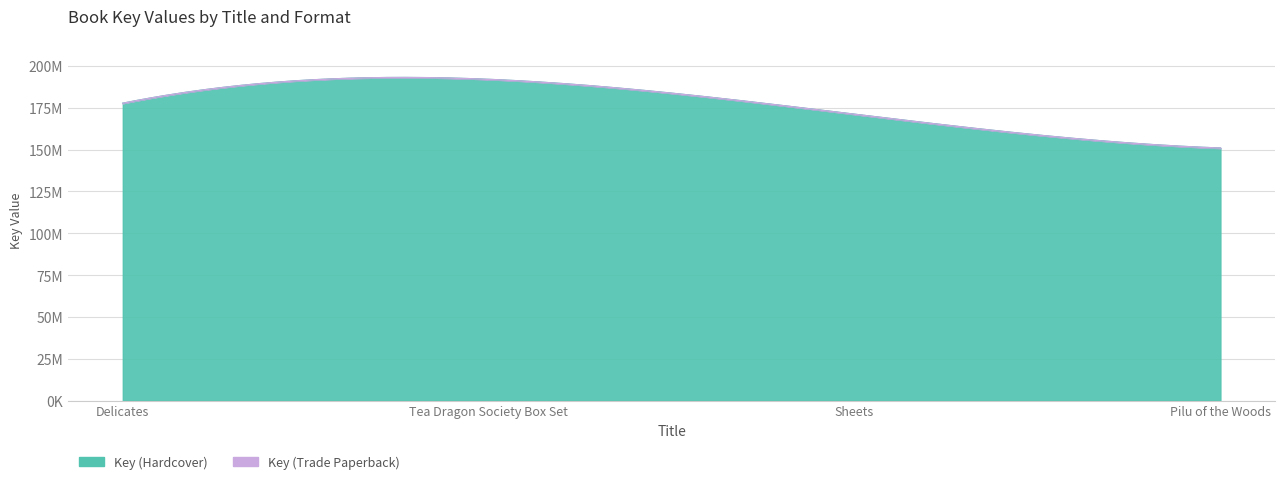

How many values in the Key (Hardcover) series exceed 177696998?

1